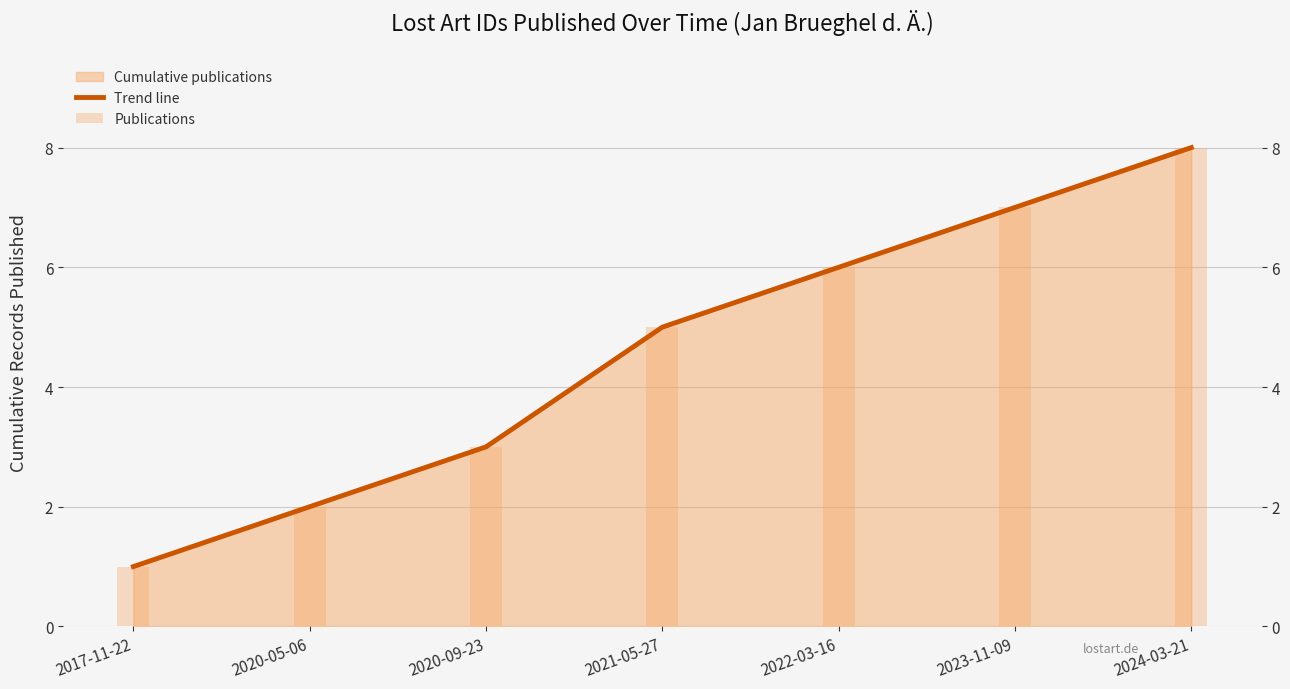

What is the lowest value of the Publications series?

1